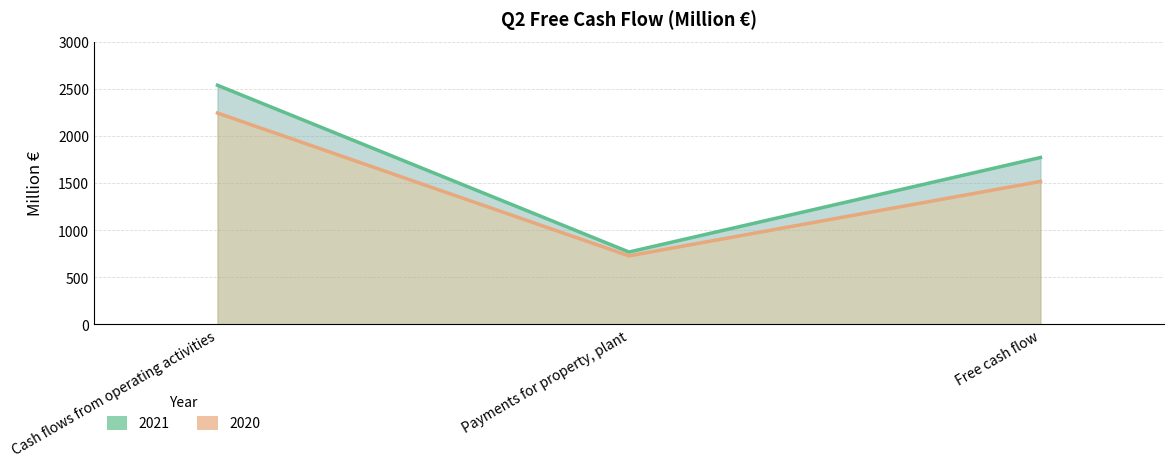

Rank the categories by 2020 value from highest to lowest.

Cash flows from operating activities, Free cash flow, Payments for property, plant